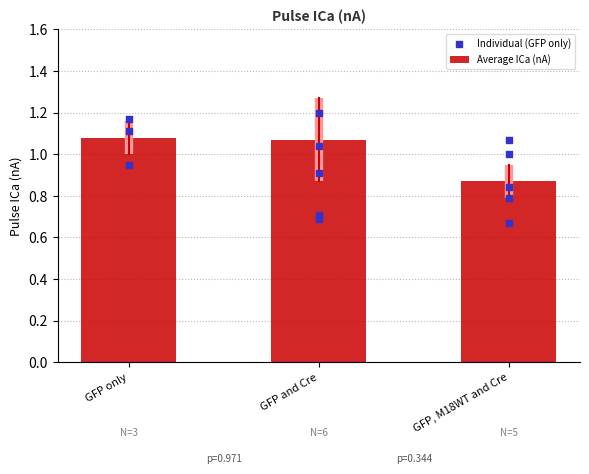

At how many categories does at least one series exceed 1?

3